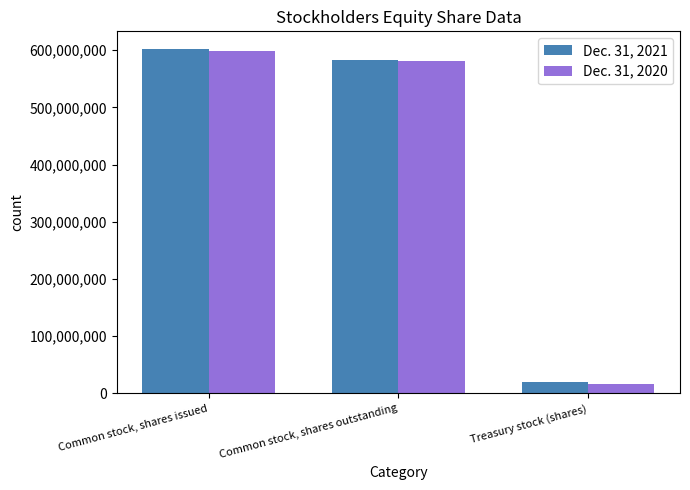

Reading right to left, list all the values displayed in this chart.

Dec. 31, 2021: 20225000	582479000	602704000
Dec. 31, 2020: 16770000	581479000	598249000